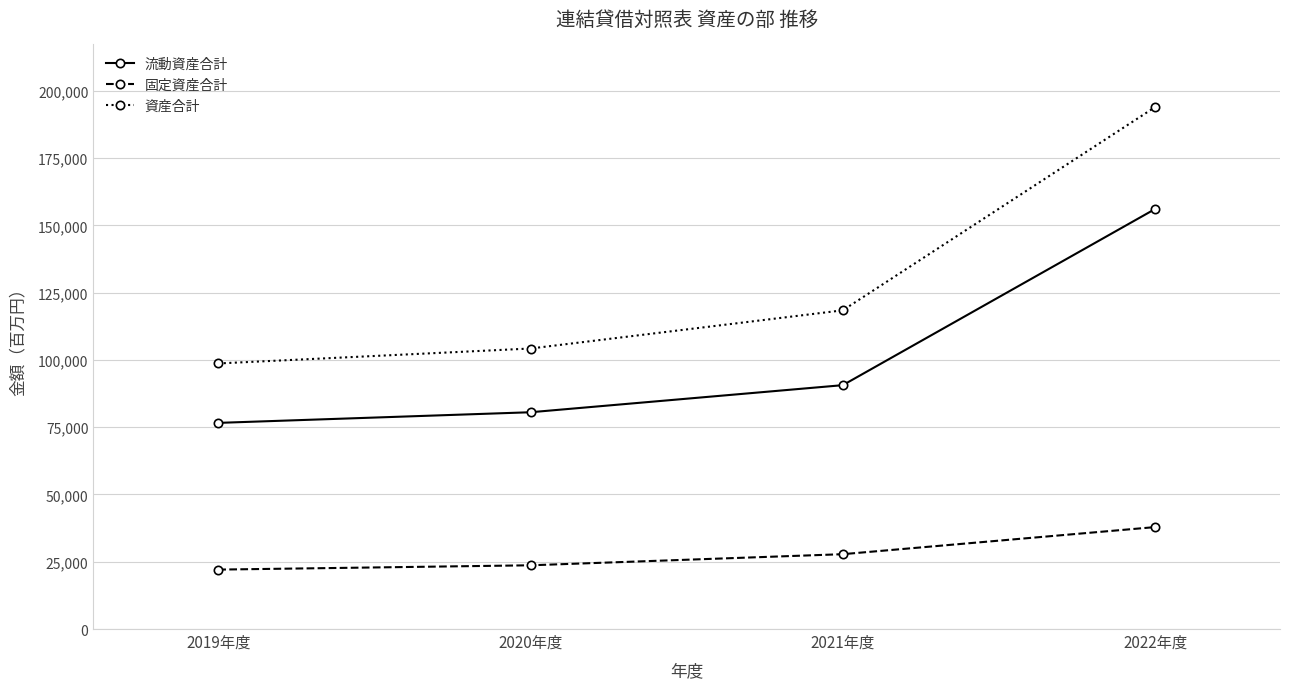

What are all the series names shown in the legend?

流動資産合計, 固定資産合計, 資産合計